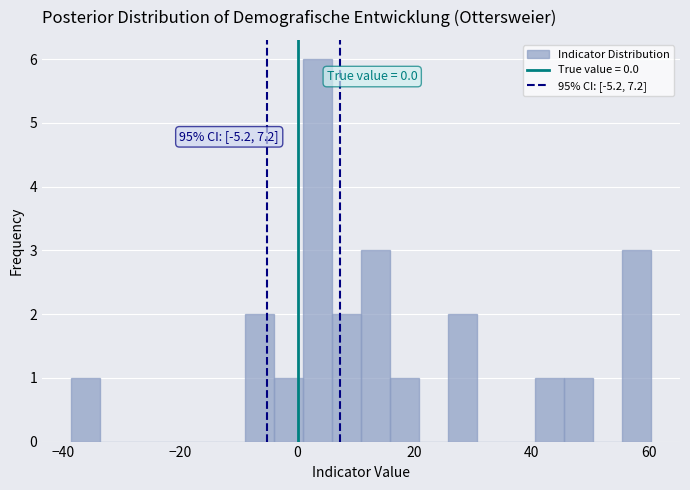

Read against the x-axis, roughly where is the centre of the tallest bar?

4